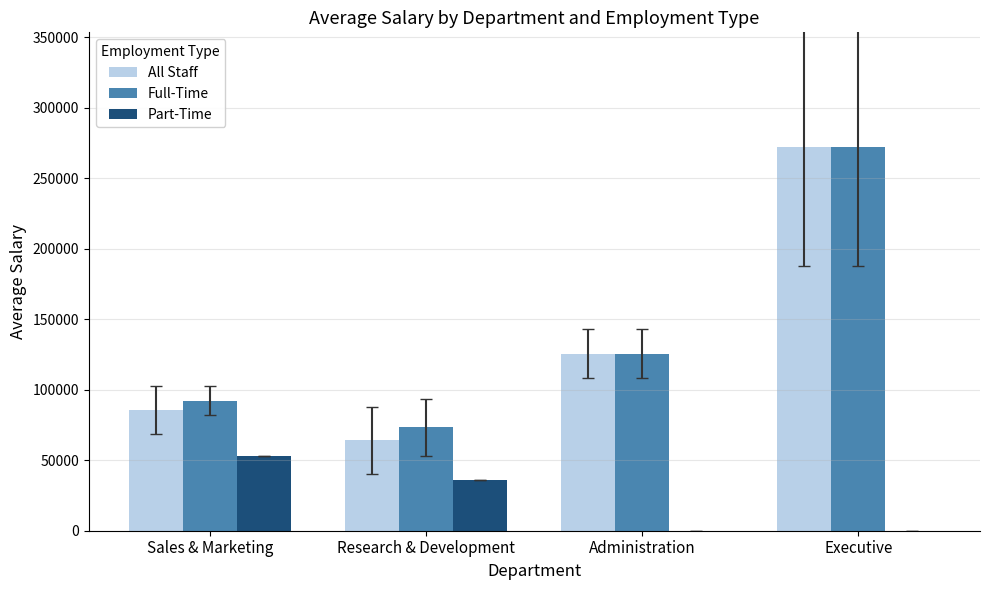

Which series has the largest range (max minus min)?

All Staff